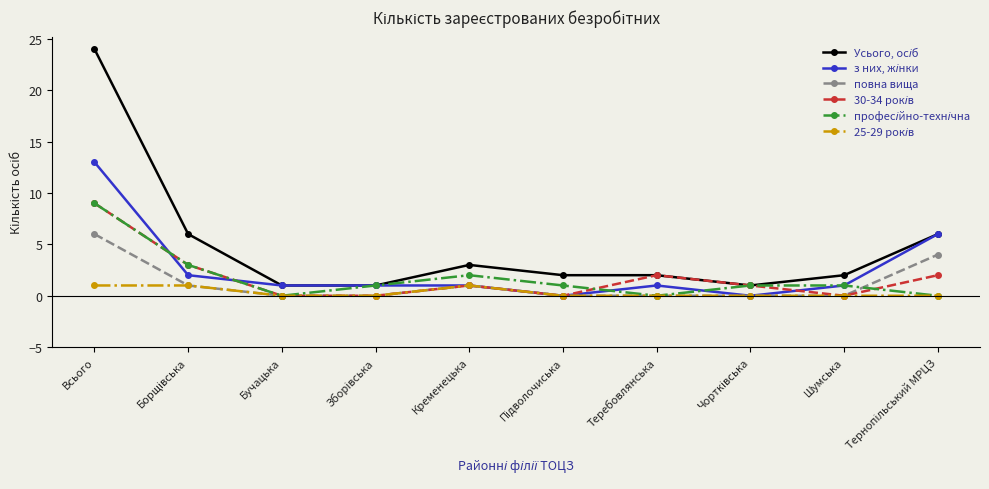

At how many categories does at least one series exceed 16?

1